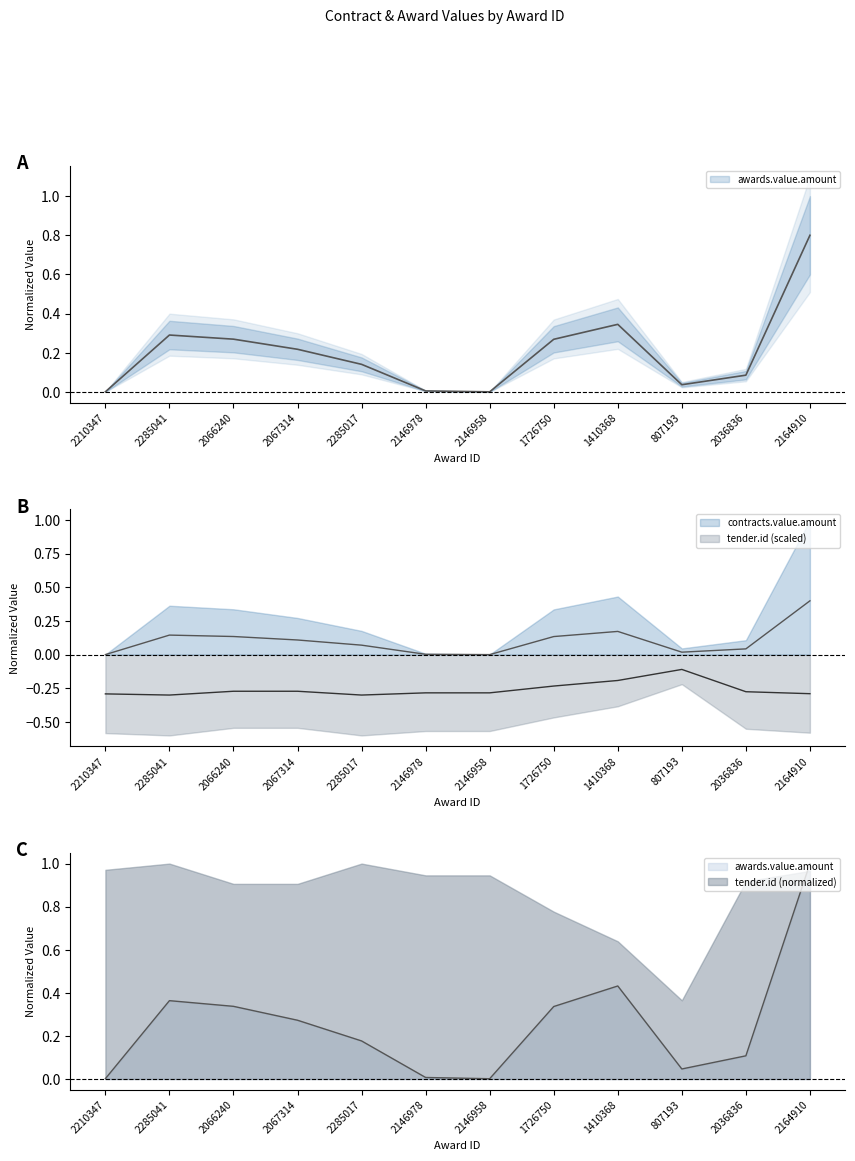

In contracts.value.amount, how many points are higher than both neighbors (excluding endpoints)?

2